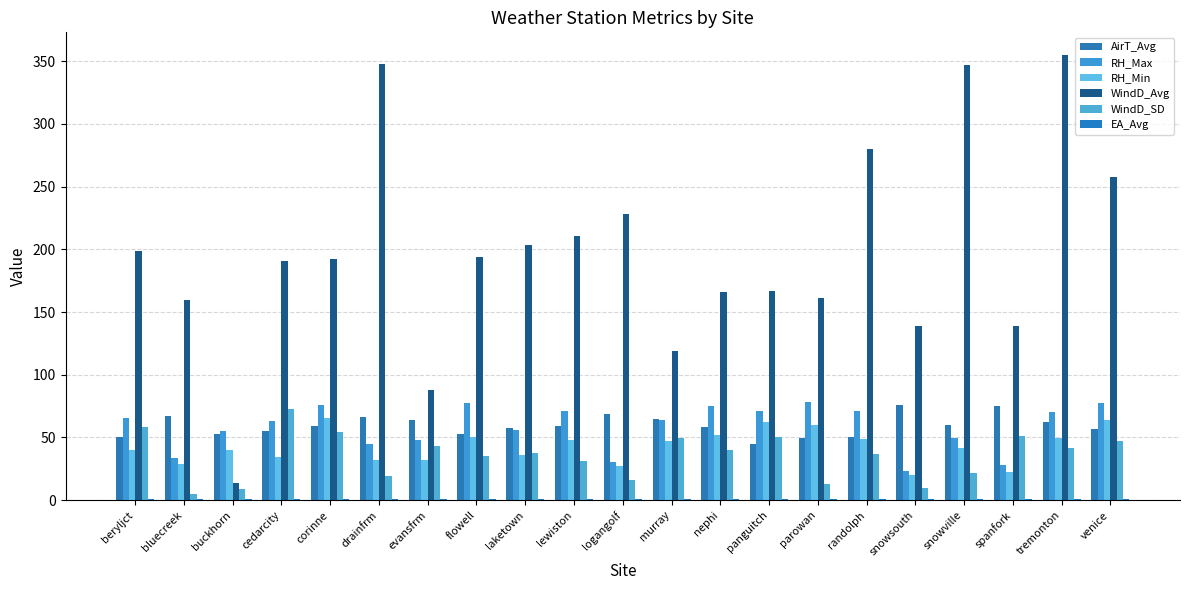

Count the number of categories in the chart.

21